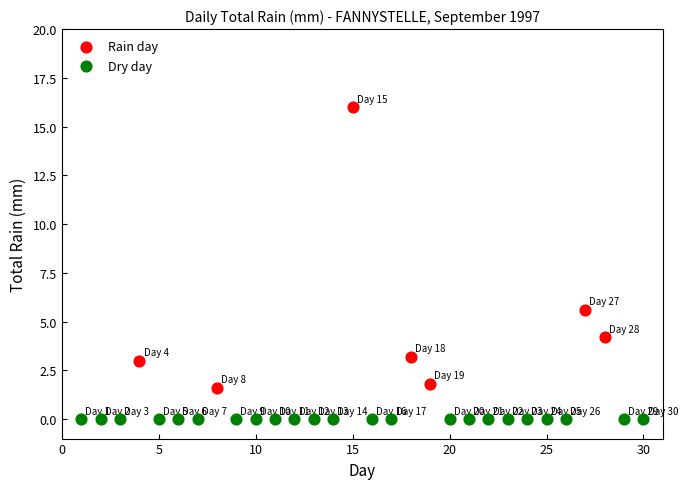

What are all the series names shown in the legend?

Rain day, Dry day